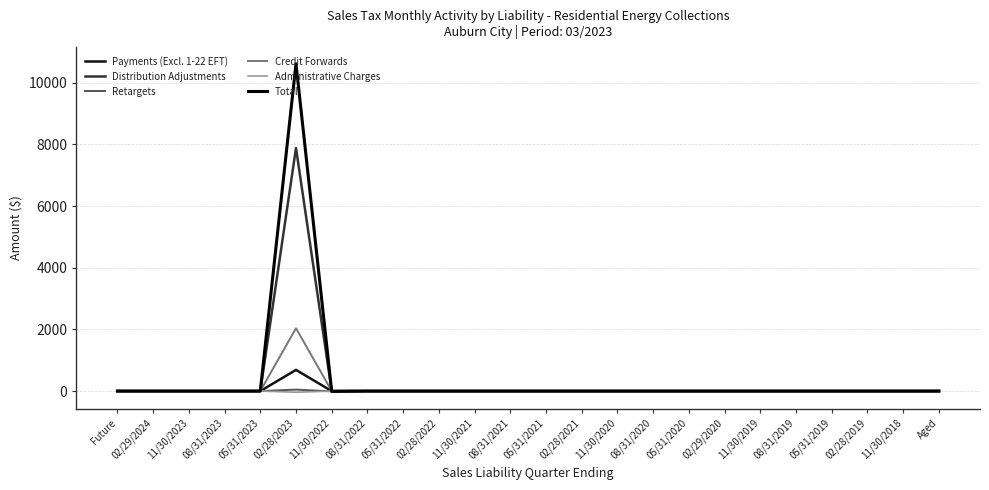

Is it true that Total equals 5486.8 at 05/31/2021?

False